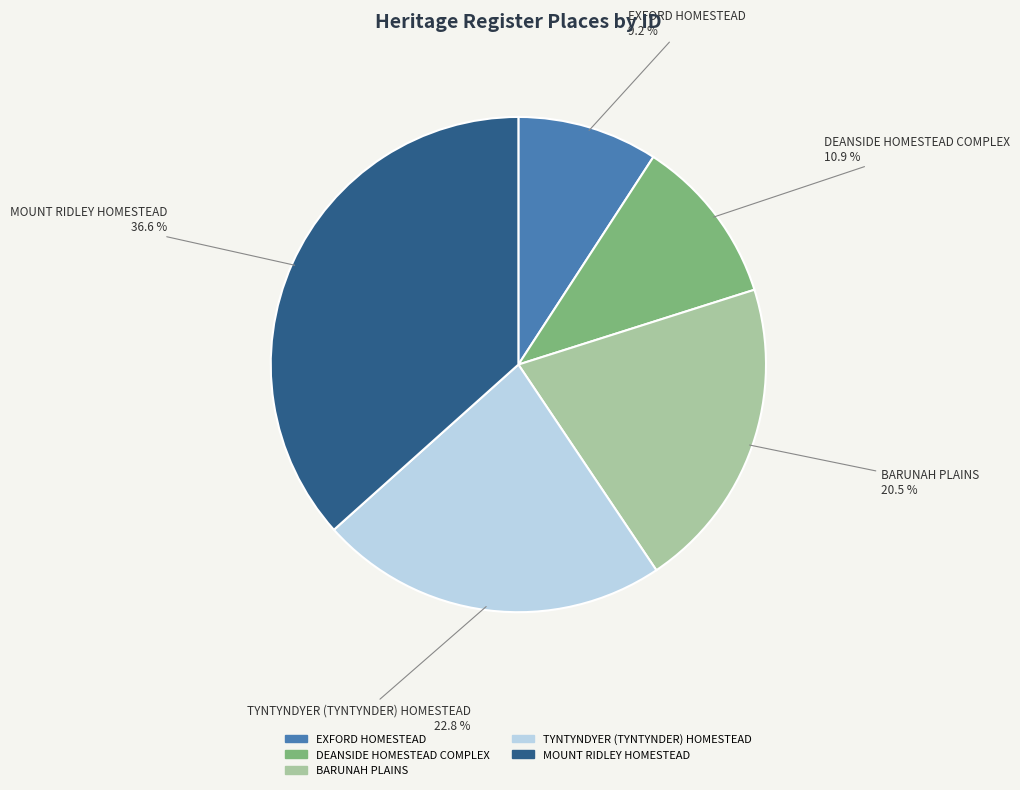

How much of the chart is everything except BARUNAH PLAINS?

79.5%